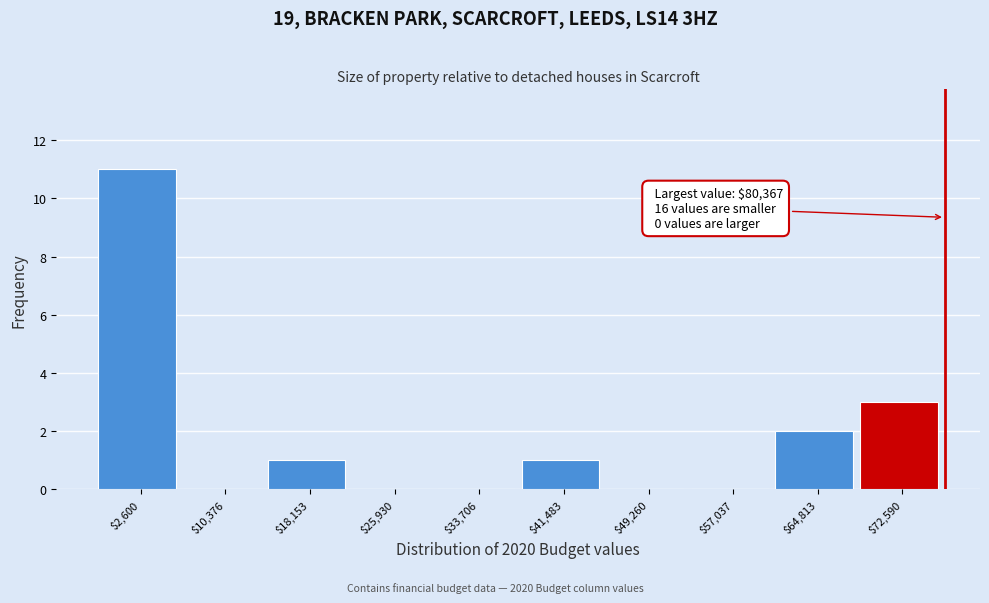

Is it true that the value at $72,590 is 3?

True